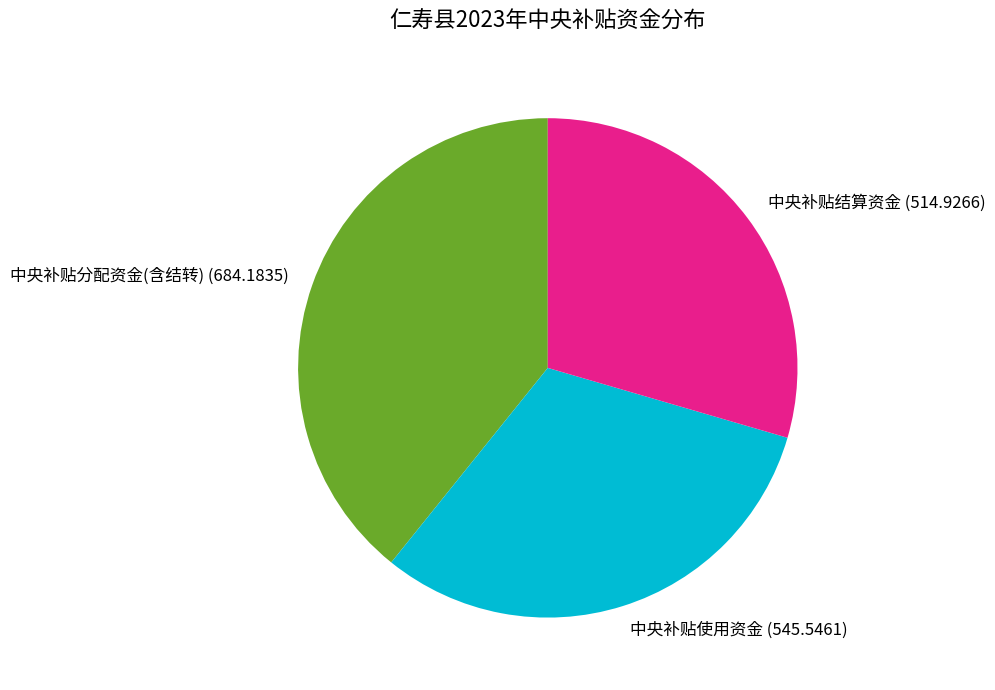

Do 中央补贴分配资金(含结转) and 中央补贴结算资金 together represent more than half of the pie?

Yes